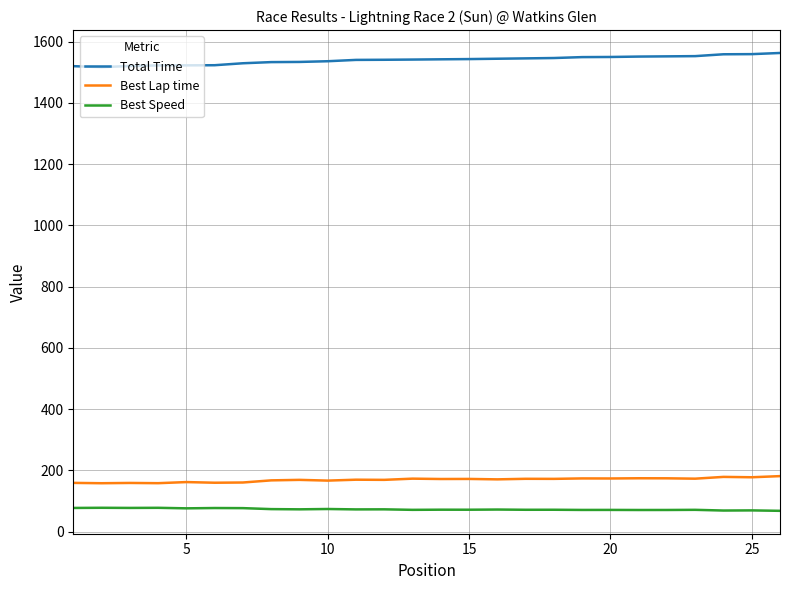

What is the maximum value shown in the chart?

1563.2